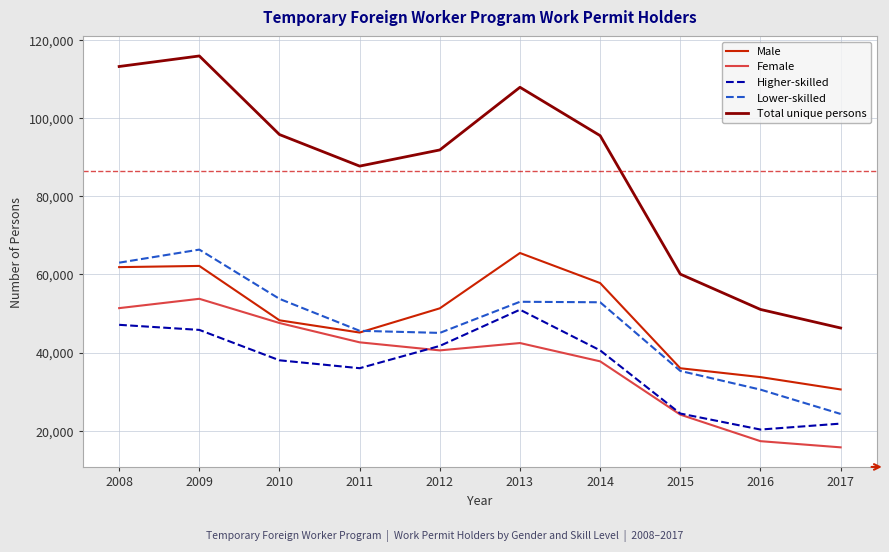

Which series has the largest total across all categories?

Total unique persons